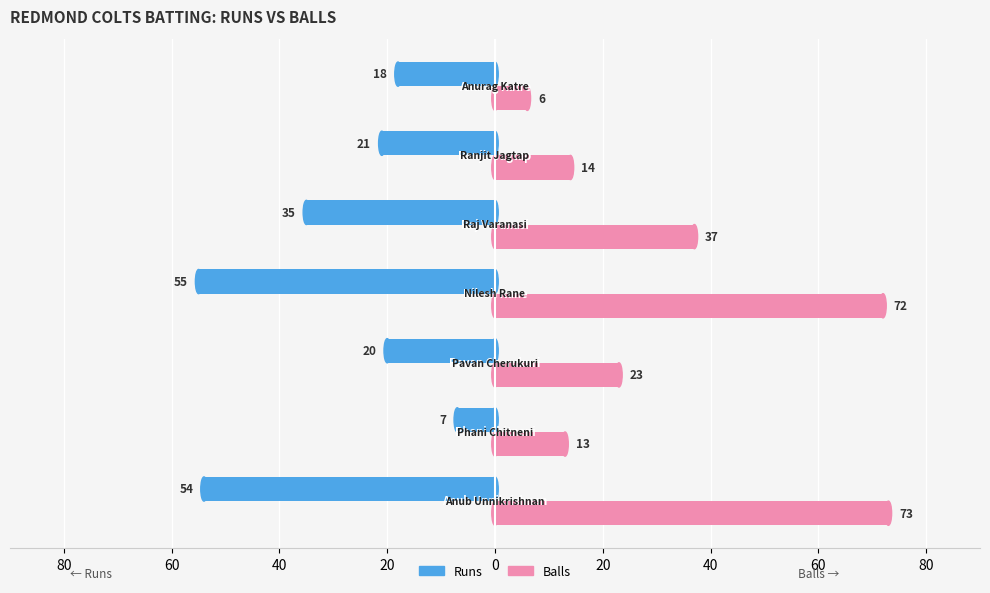

What are all the series names shown in the legend?

Runs, Balls